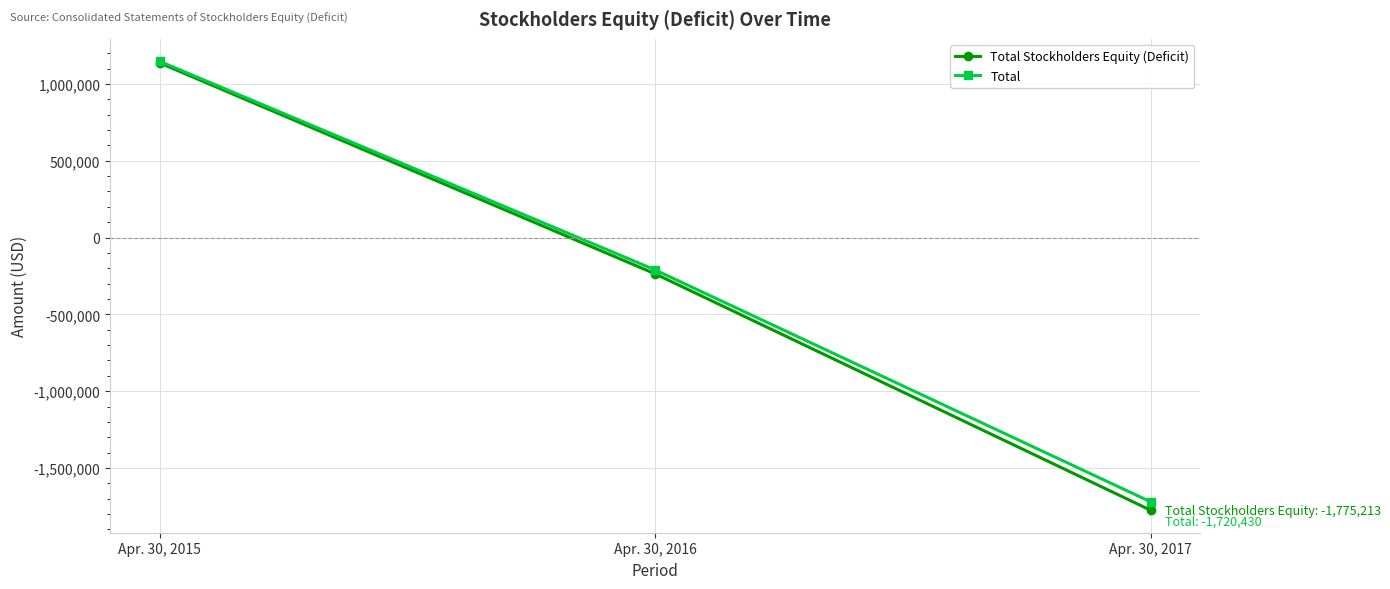

Reading left to right, what are all the values shown in this chart?

Total Stockholders Equity (Deficit): Apr. 30, 2015=1136544	Apr. 30, 2016=-236467	Apr. 30, 2017=-1775213
Total: Apr. 30, 2015=1146926	Apr. 30, 2016=-211049	Apr. 30, 2017=-1720430